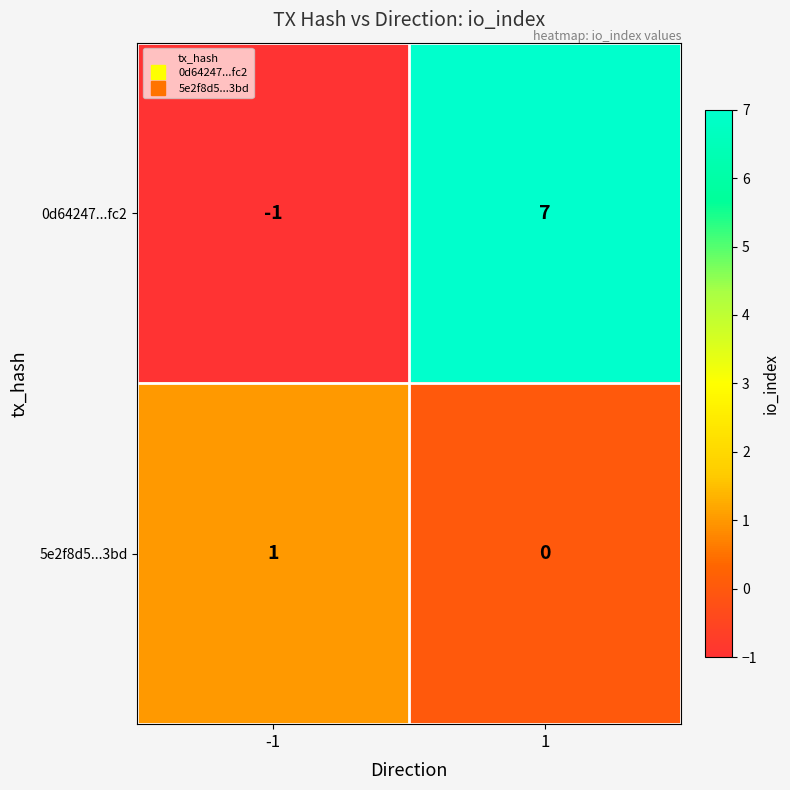

At how many categories does at least one series exceed 6?

1